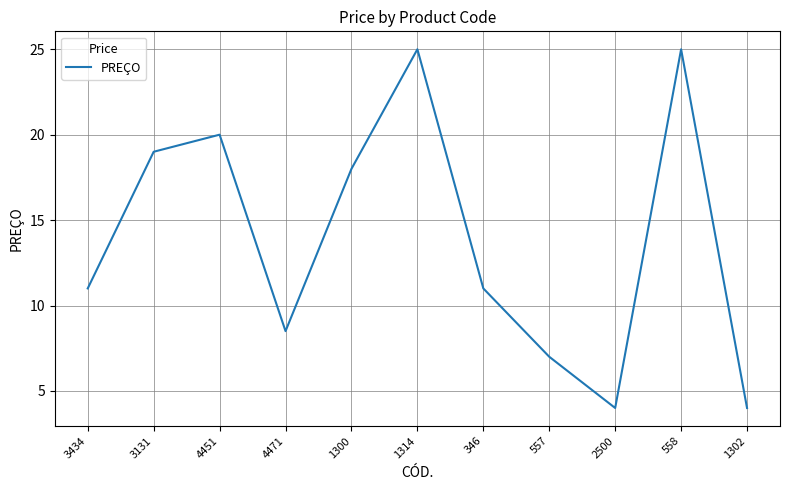

How many lines are shown in the chart?

1